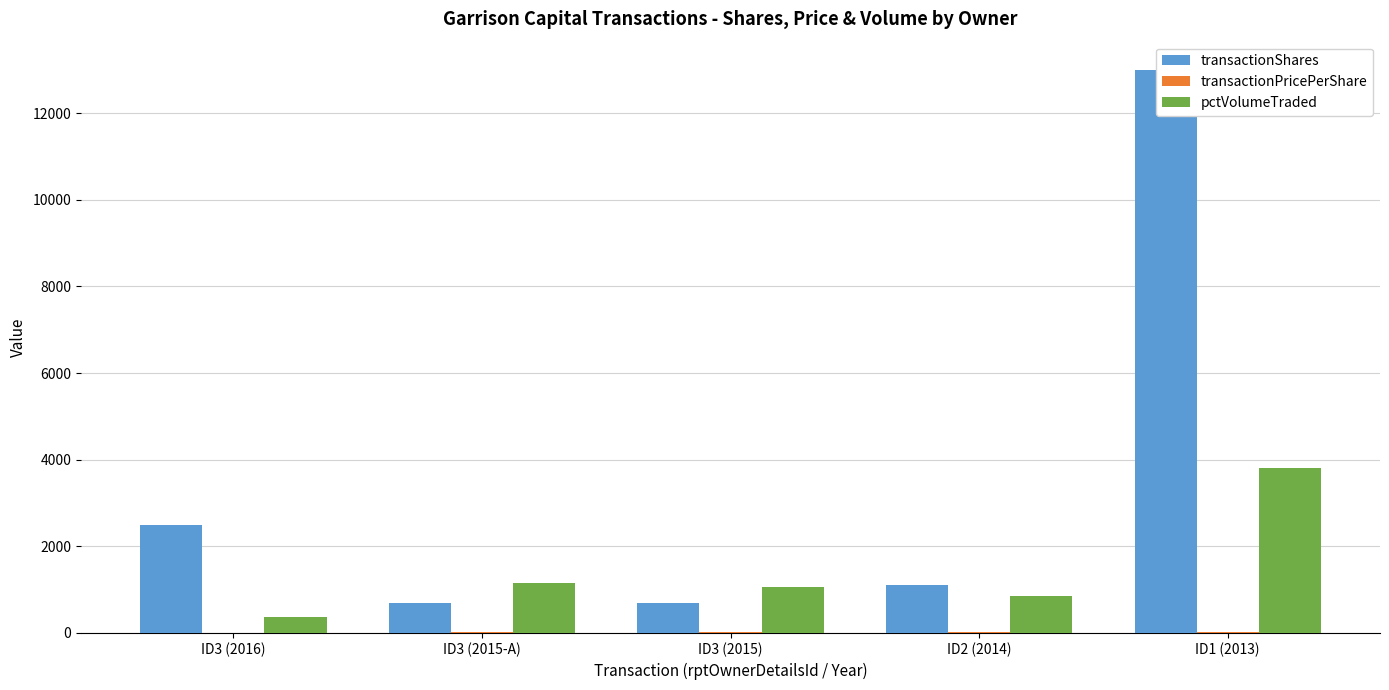

What is the value of the transactionPricePerShare bar at the 2nd from the left?

14.6